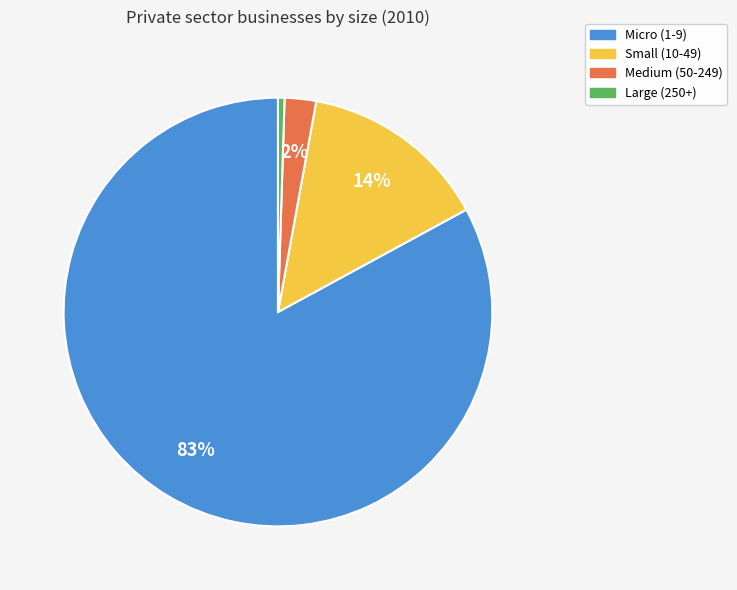

Which category has the biggest portion of the pie?

Micro (1-9)